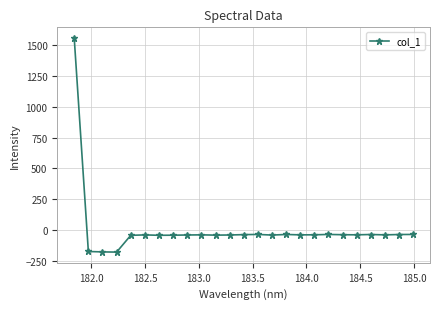

What is the value of the 24th point from the left?

-37.9